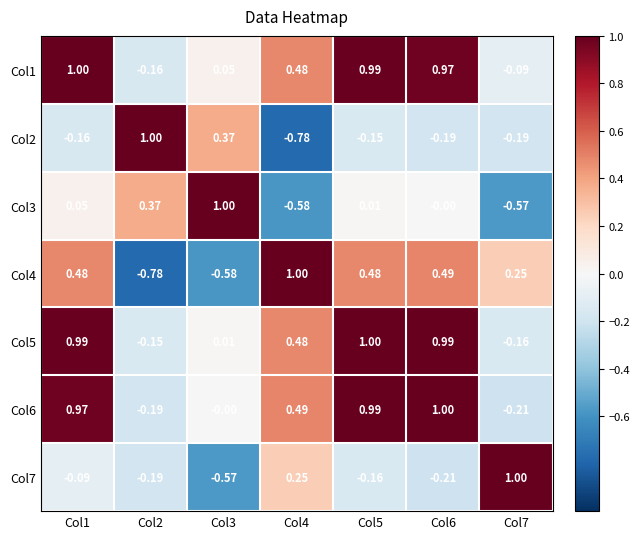

How many categories are shown in the chart?

7